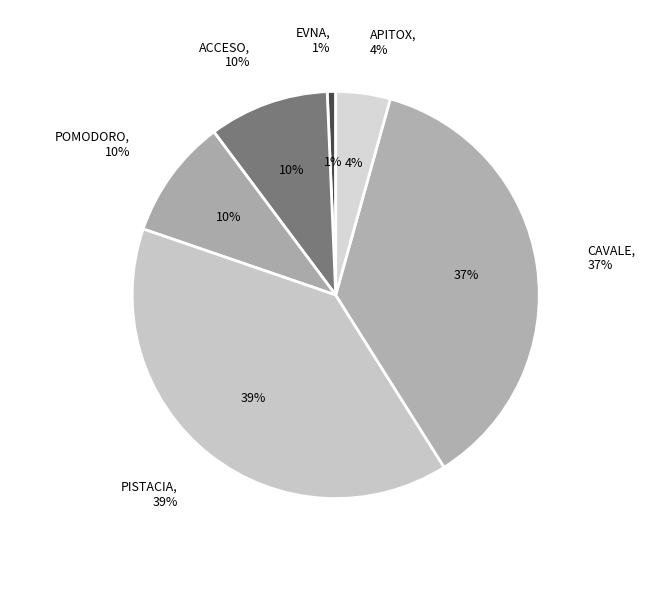

Is there any slice that represents more than half of the pie?

No